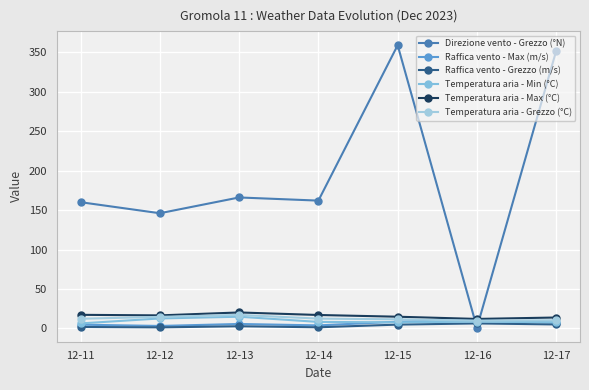

True or false: Direzione vento - Grezzo (°N) and Temperatura aria - Grezzo (°C) cross at least once.

True